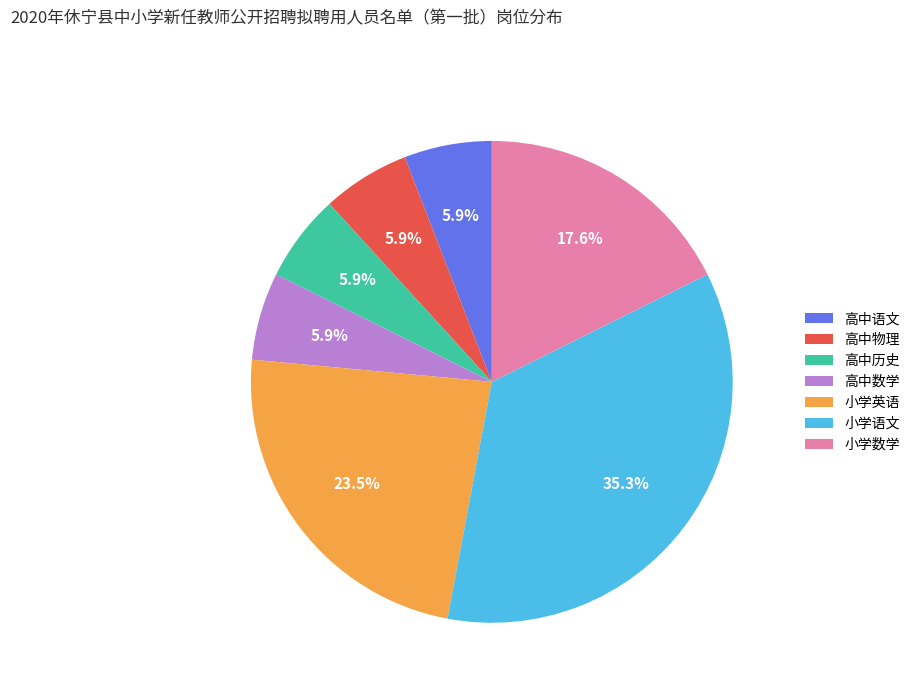

Count the number of slices in the pie.

7